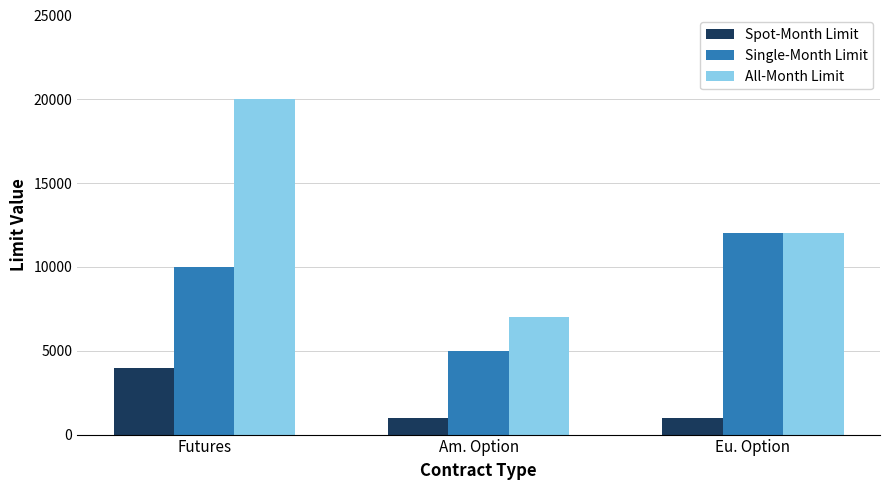

How many data points does each series have?

3